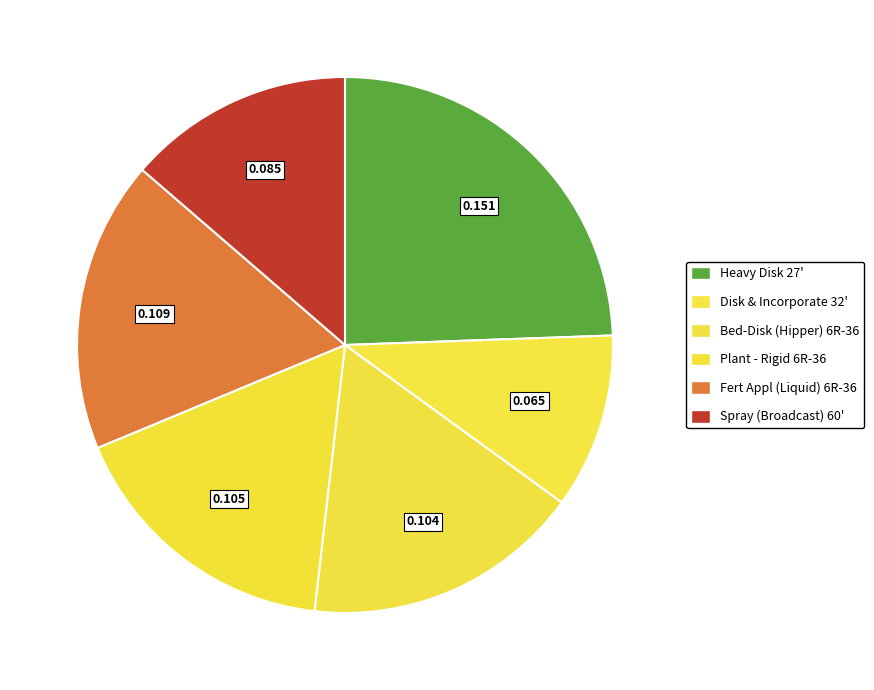

How many slices are in this pie chart?

6